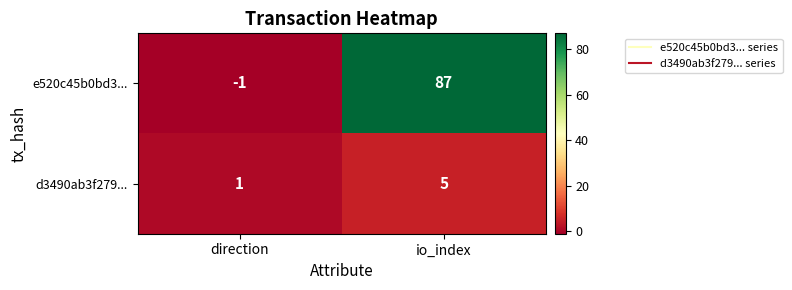

Reading left to right, list all the values displayed in this chart.

e520c45b0bd3...: -1	87
d3490ab3f279...: 1	5